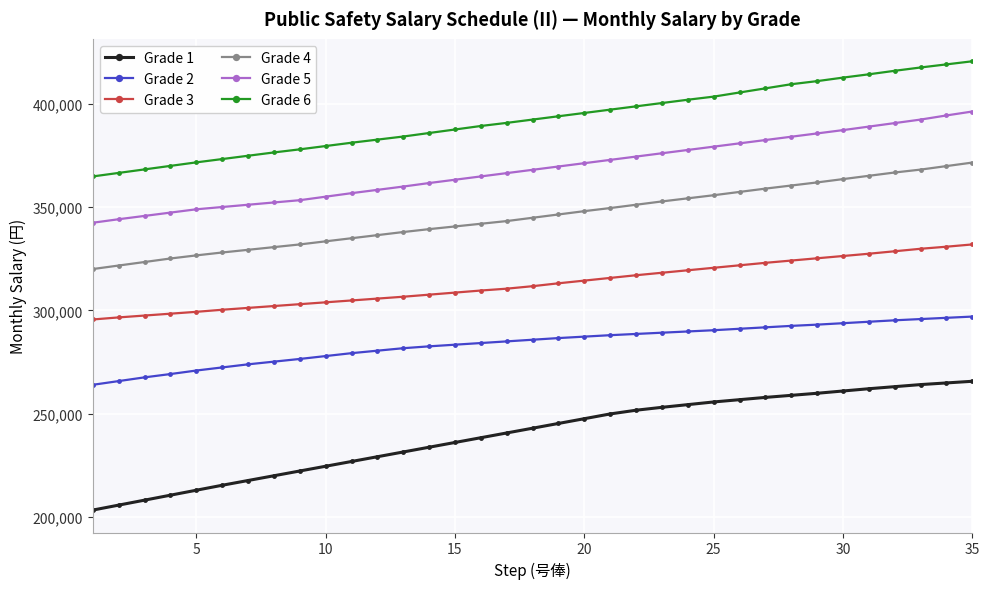

Which series has the largest total across all categories?

Grade 6